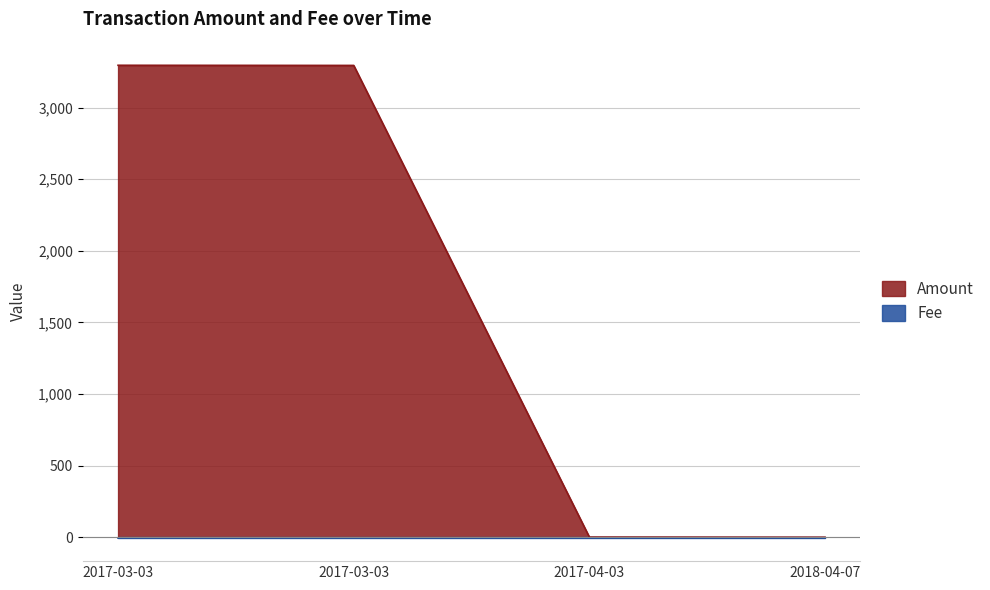

What is the sum of all Amount values?

6592.0